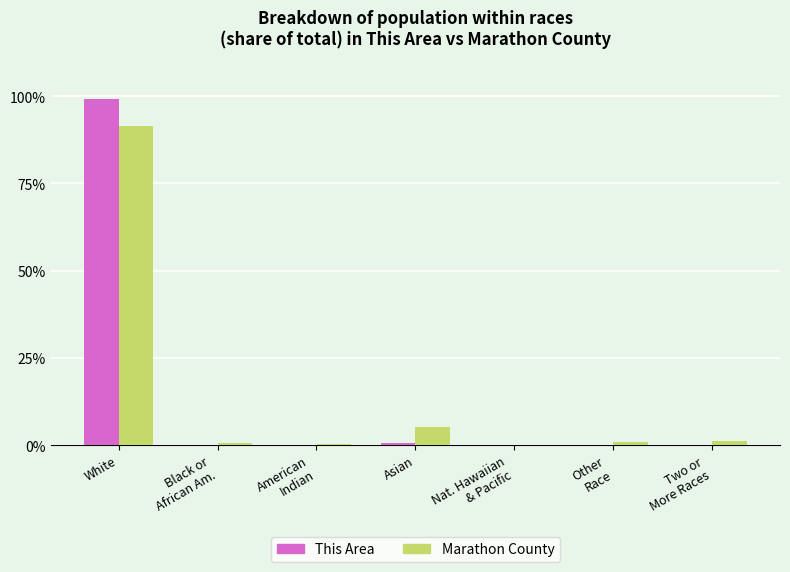

At which category does the chart reach its peak across all series?

White